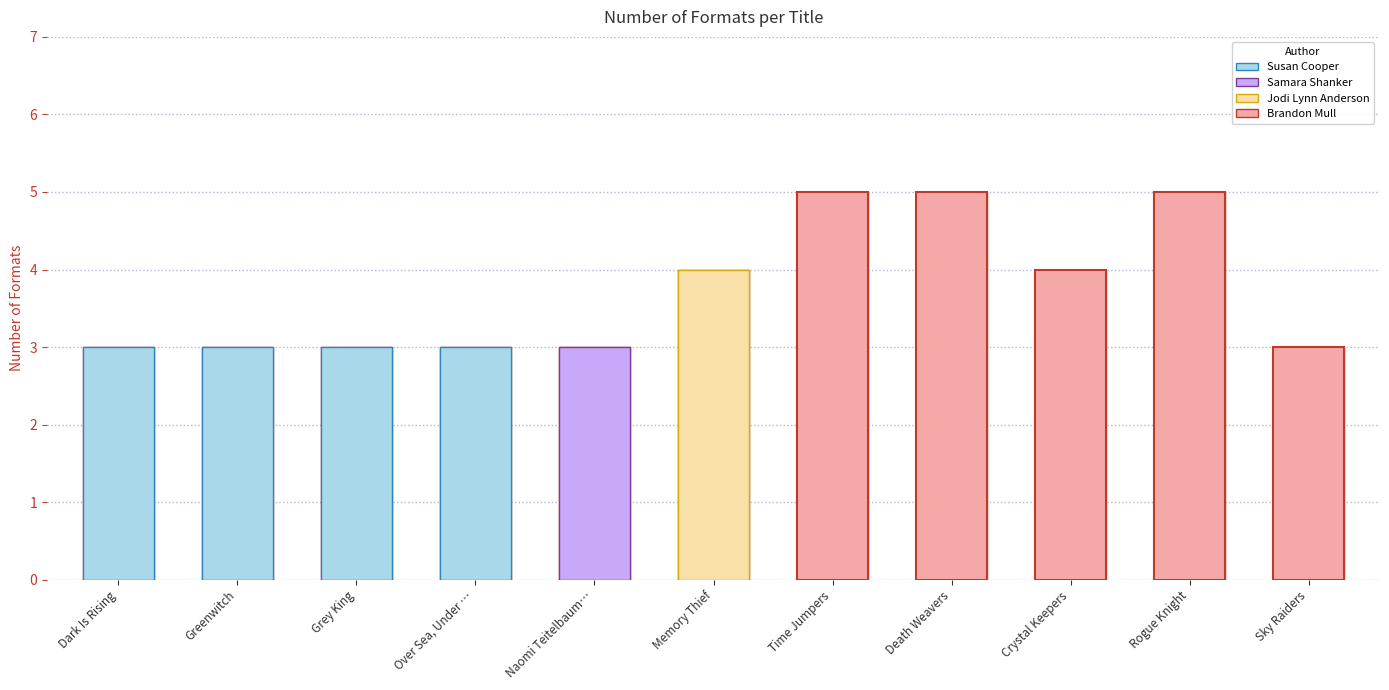

Between Death Weavers and Grey King, which is larger?

Death Weavers